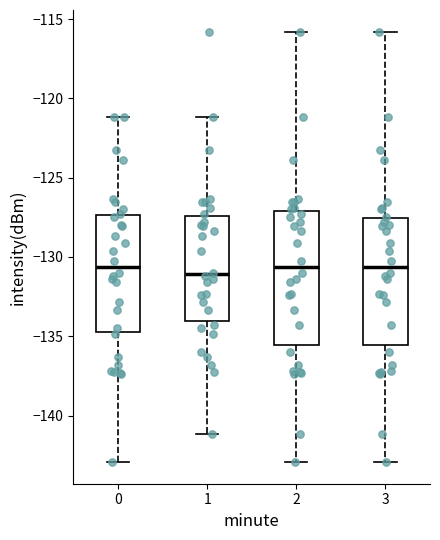

Reading left to right, transcribe this box plot: for each box, give where its median line is, the range the box spans, and where its two whiskers end, as read against the y-axis. The values are not printed on the chart, so give them approximately, as read against the axis.

0: median -130.5, box -135.0 to -127.5, whiskers -143.0 to -121.0
1: median -131.0, box -134.0 to -127.5, whiskers -141.0 to -121.0
2: median -130.5, box -135.5 to -127.0, whiskers -143.0 to -116.0
3: median -130.5, box -135.5 to -127.5, whiskers -143.0 to -116.0